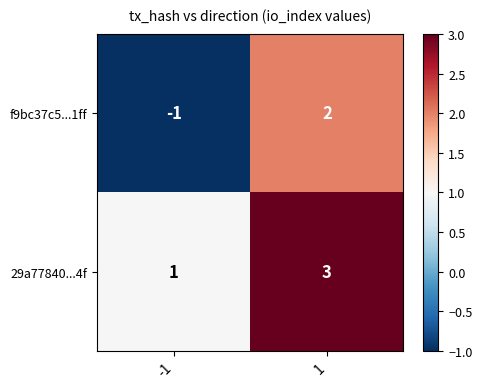

How many distinct data groups are displayed?

2